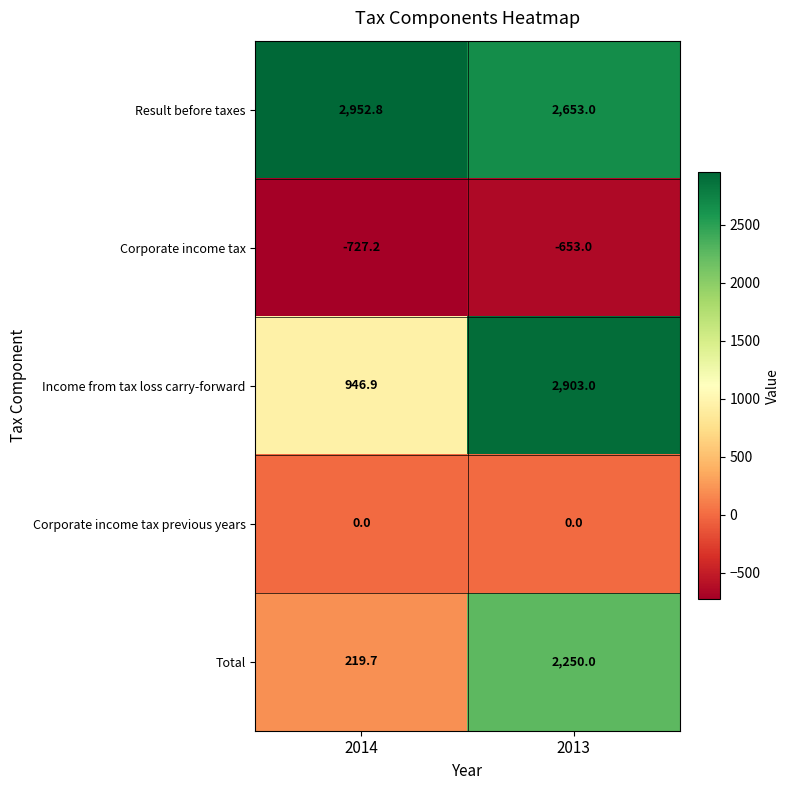

Rank the series by their maximum value, from highest to lowest.

Result before taxes, Income from tax loss carry-forward, Total, Corporate income tax previous years, Corporate income tax